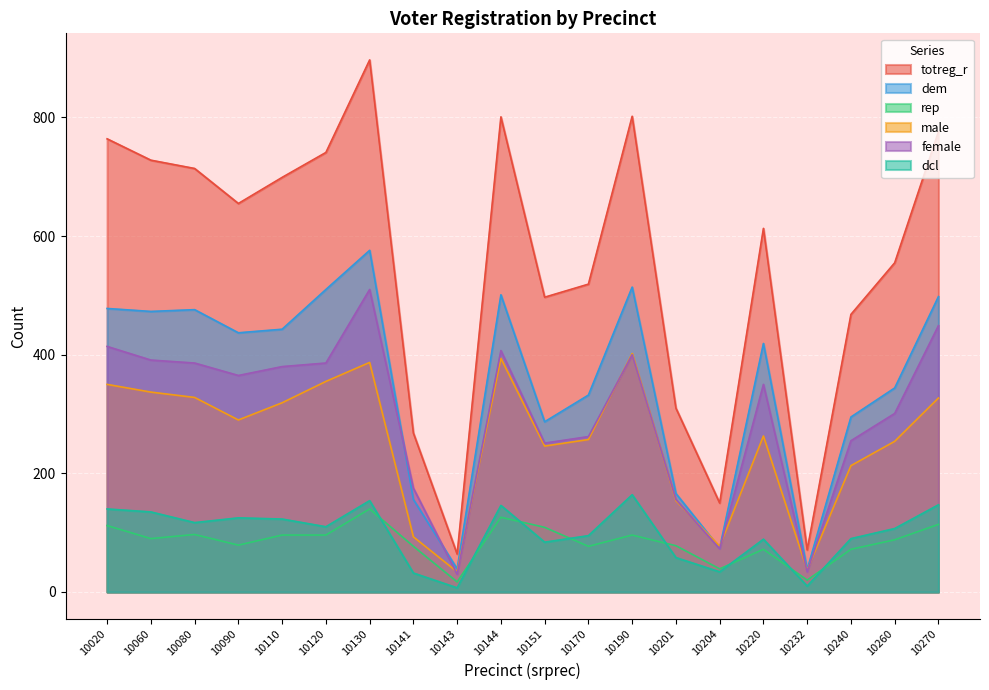

How many data points in rep are above 90?

9